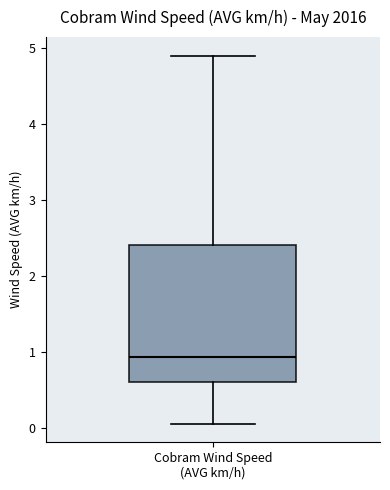

Transcribe this box plot: give where the median line is, the range the box spans, and where the two whiskers end, as read against the y-axis. The values are not printed on the chart, so give them approximately, as read against the axis.

median 0.9, box 0.6 to 2.4, whiskers 0.1 to 4.9